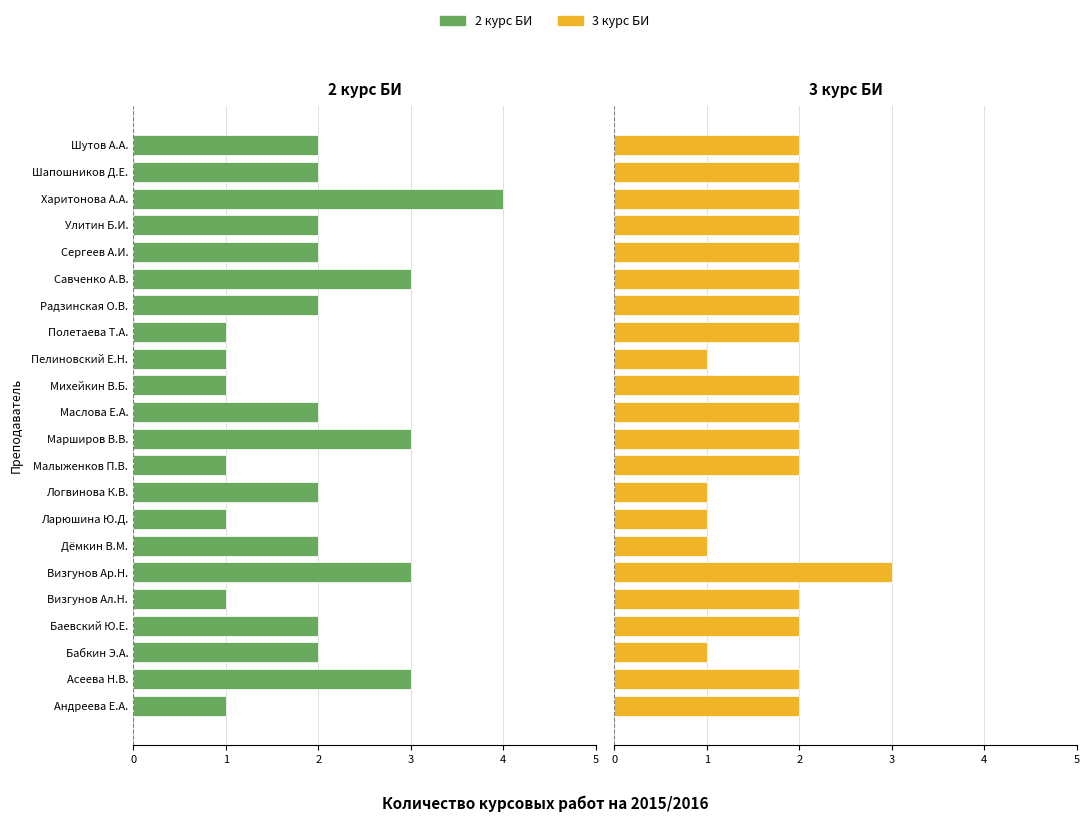

Which series changed the most between Дёмкин В.М. and Михейкин В.Б.?

2 курс БИ